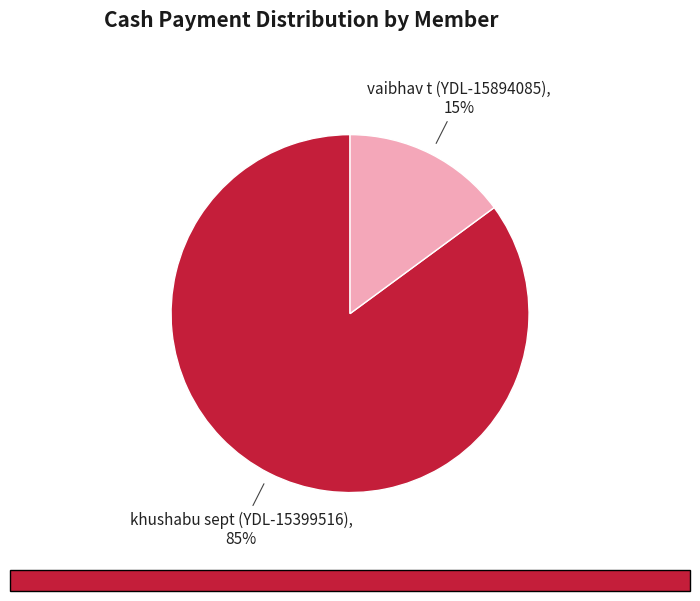

Does any single category account for the majority?

Yes